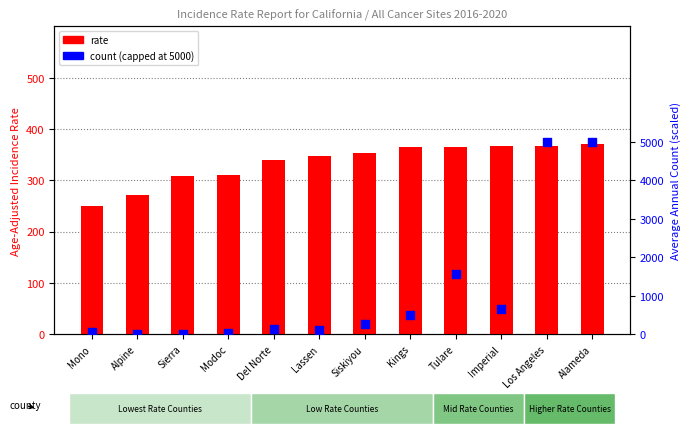

Which series has the largest total across all categories?

count